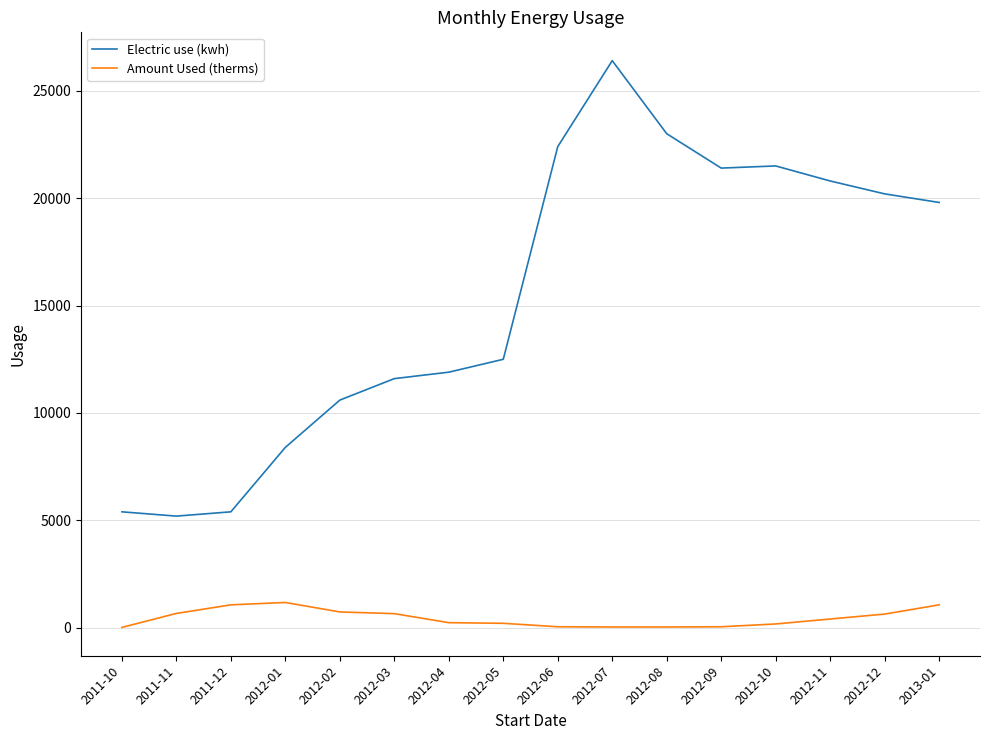

Where is Electric use (kwh) nearest to the value 15800?

2012-05